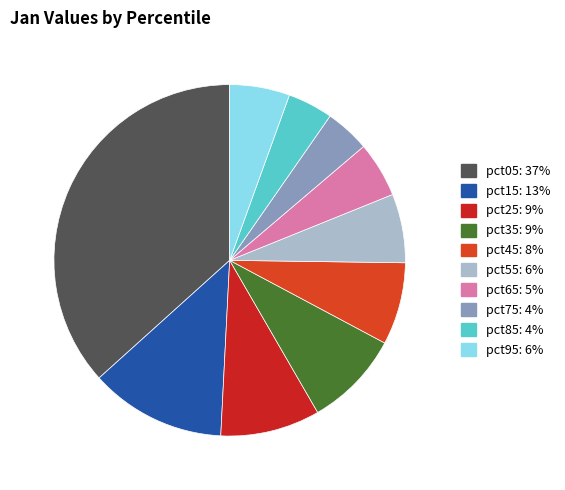

Rank the categories by value from highest to lowest.

pct05, pct15, pct25, pct35, pct45, pct55, pct95, pct65, pct85, pct75